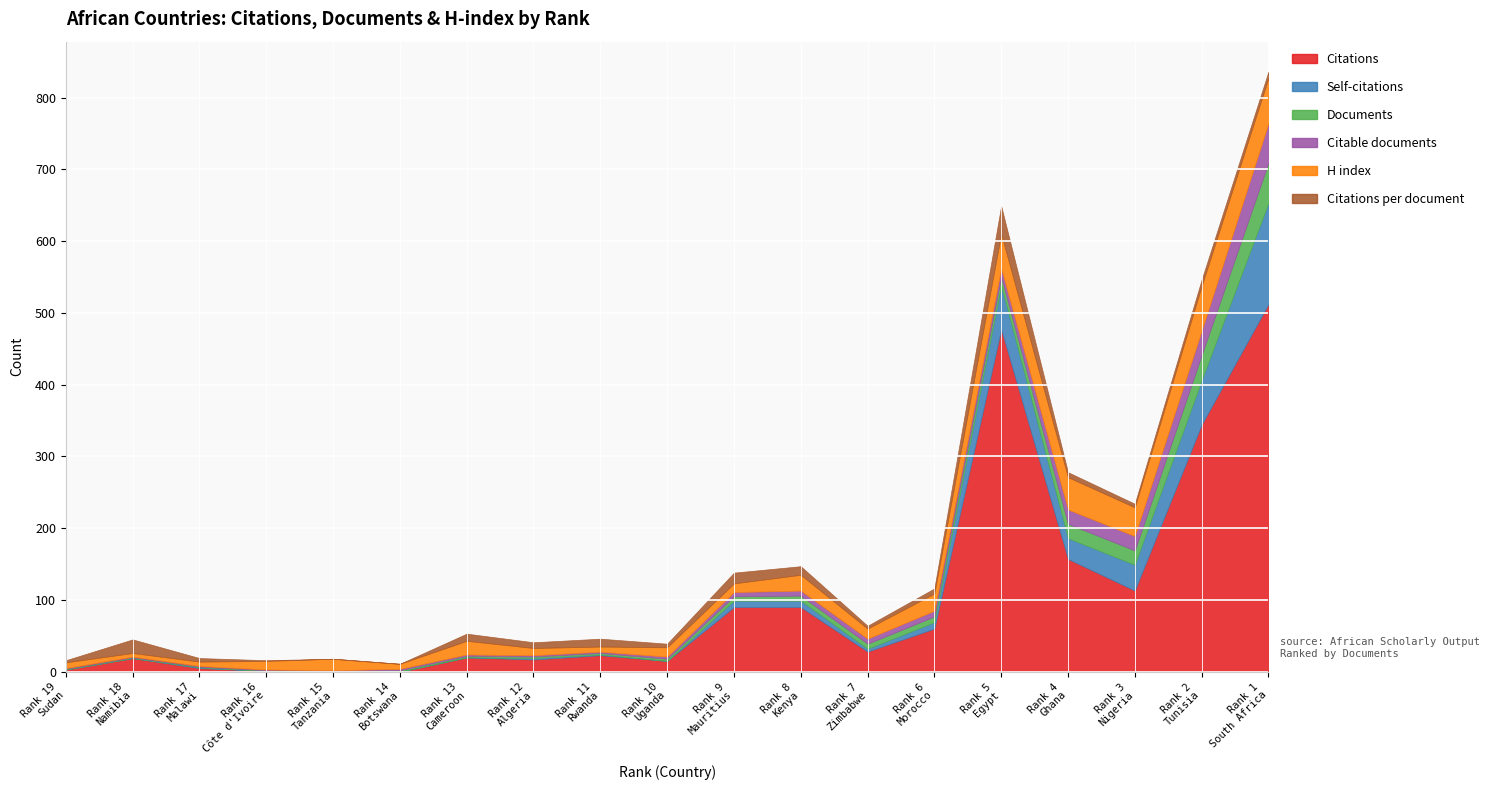

What is the difference between the Citations values at 3 and 15?

113